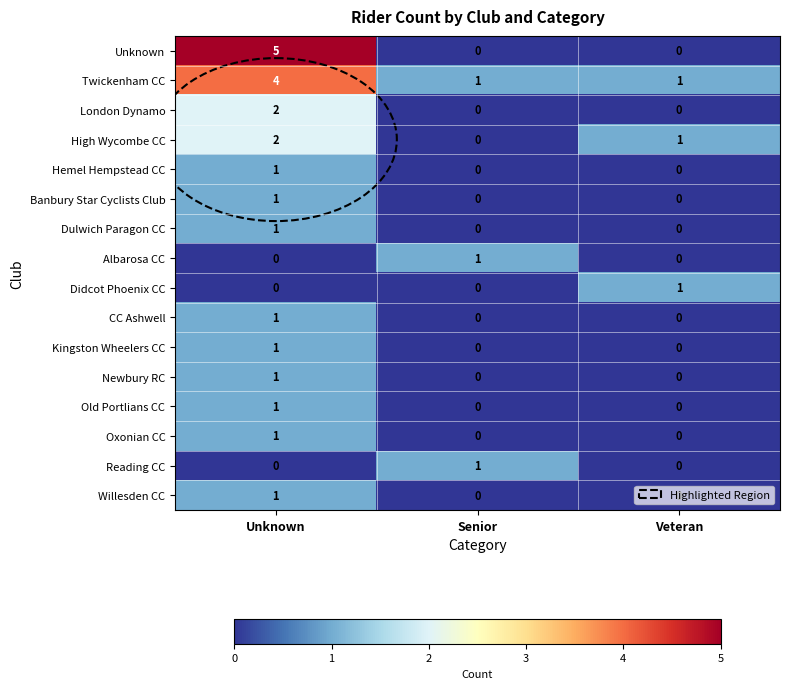

How many Banbury Star Cyclists Club values are between 0 and 1?

3